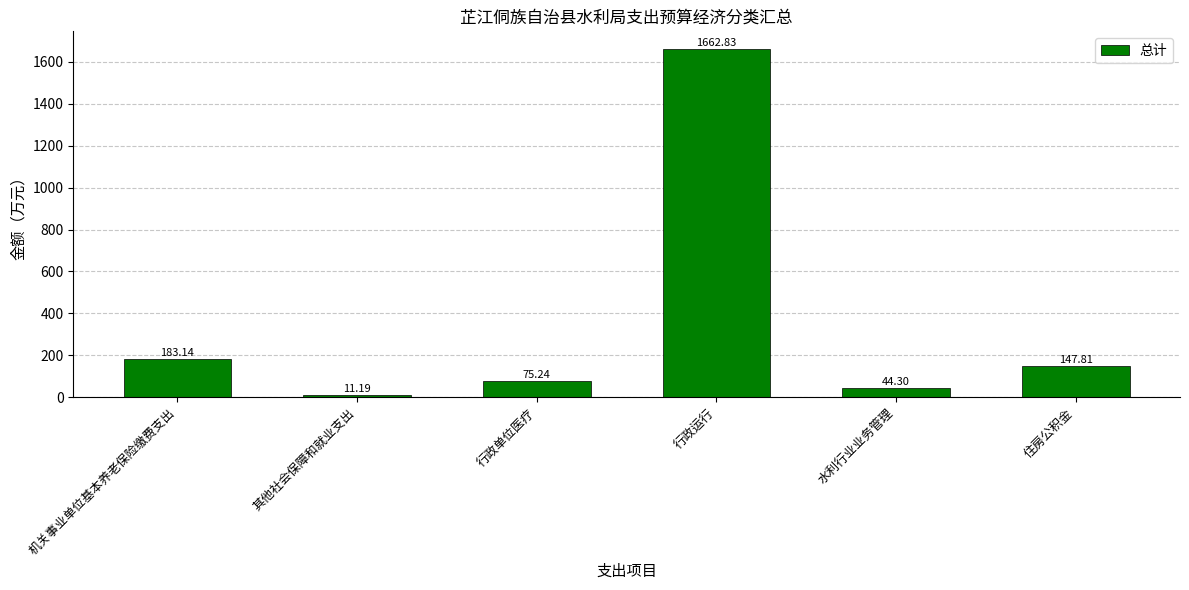

True or false: the data shows 75.2 at 行政单位医疗.

True